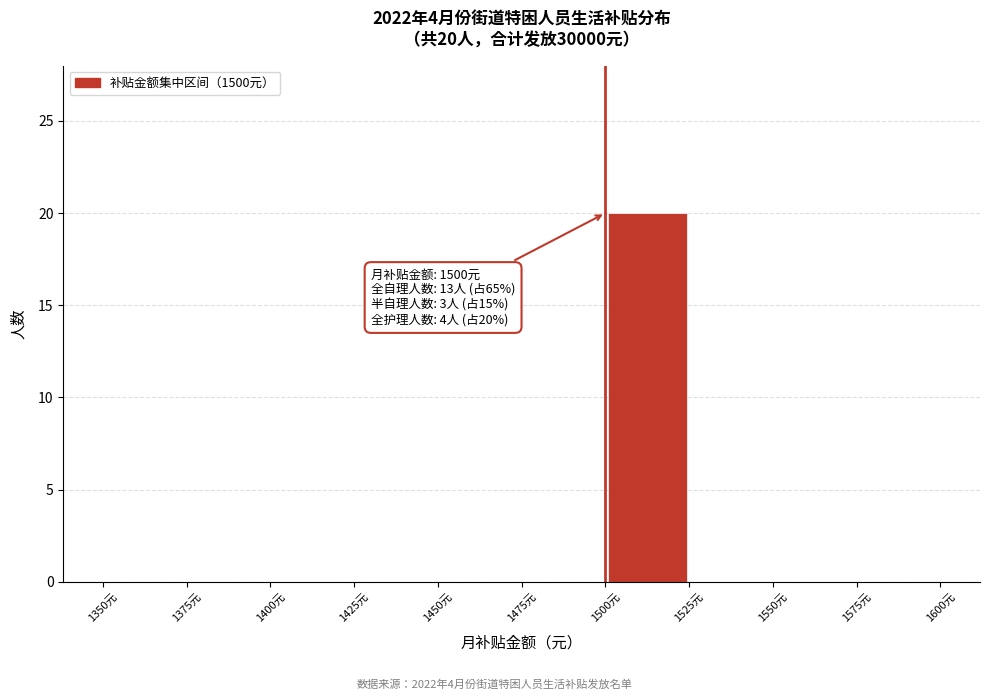

Over which range of the x-axis is the bar tallest?

1500 to 1525